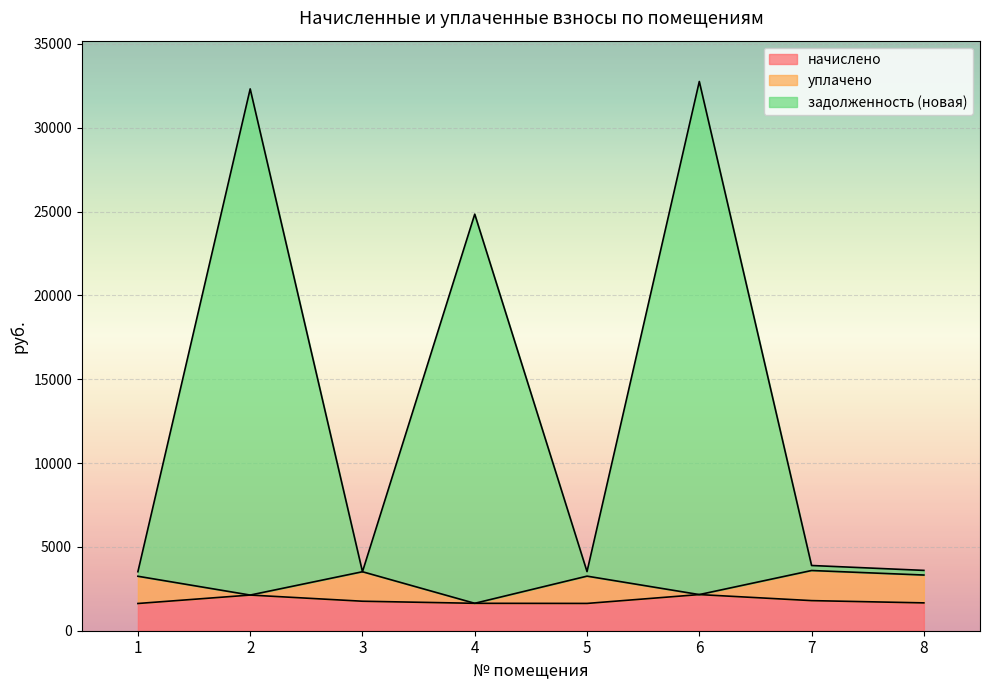

The value of начислено at 2 is 2126.9. True or false?

True